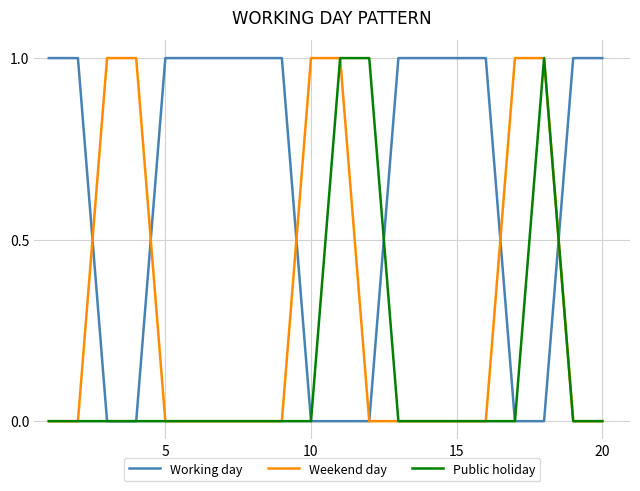

What are all the series names shown in the legend?

Working day, Weekend day, Public holiday